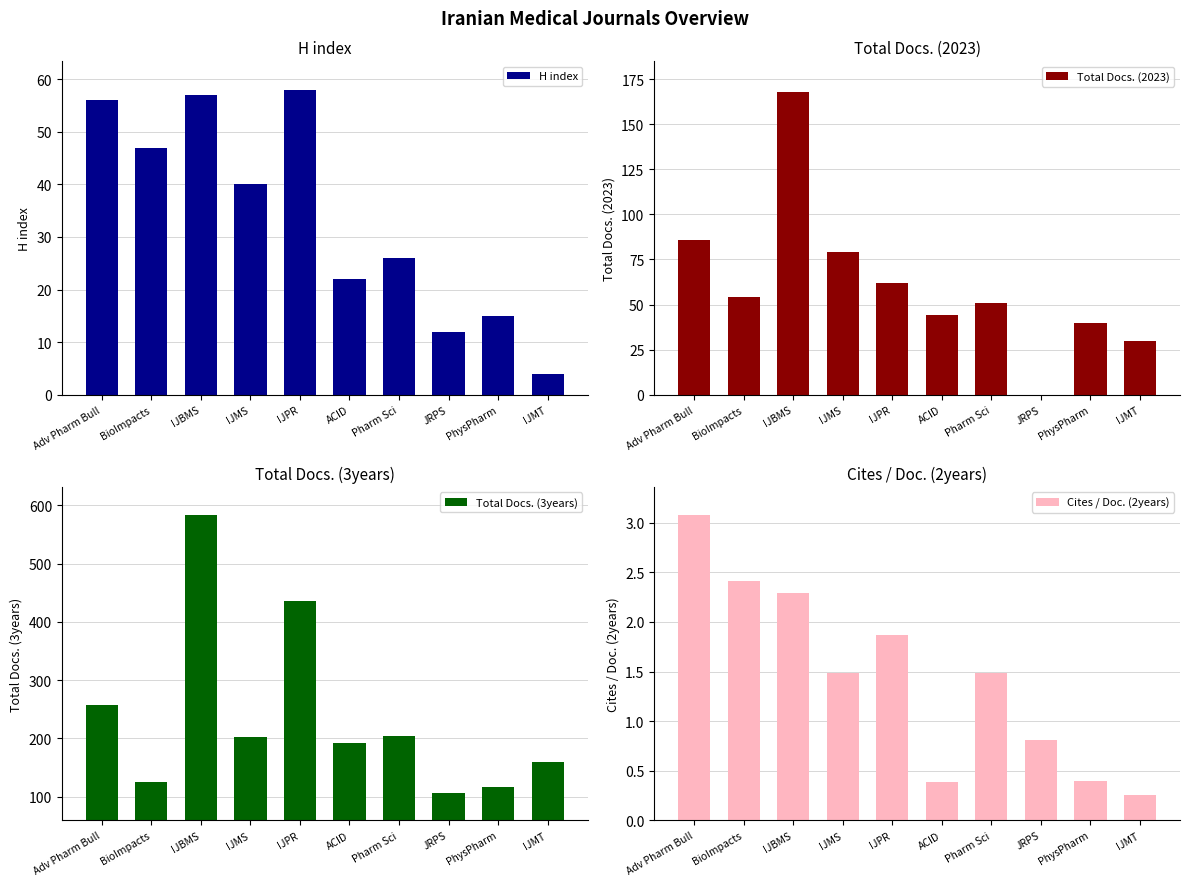

The value of Cites / Doc. (2years) at IJPR is 3.1. True or false?

False